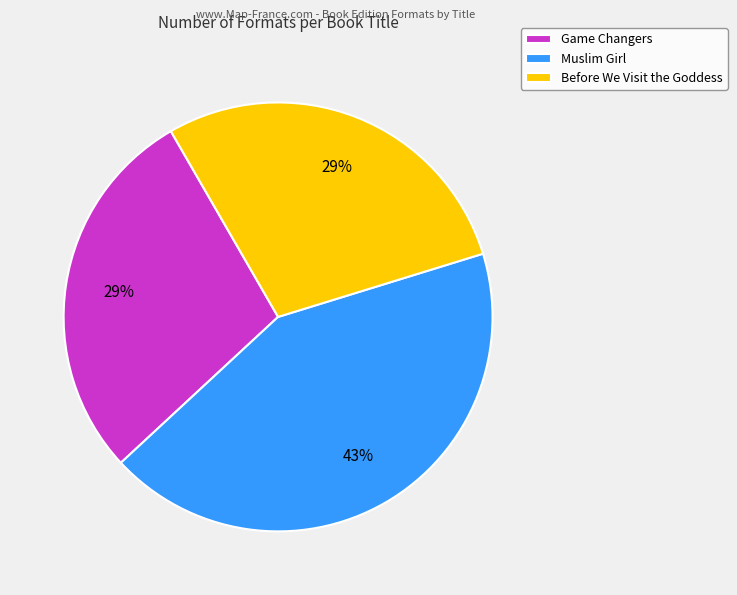

Is Muslim Girl the majority of the pie?

No